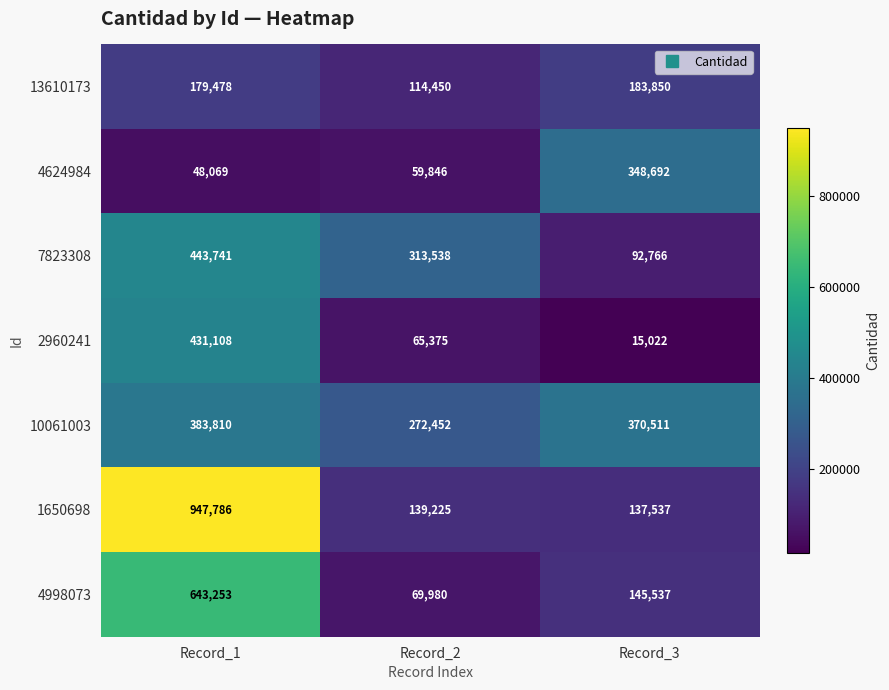

Which category has the highest value across all series?

Record_1